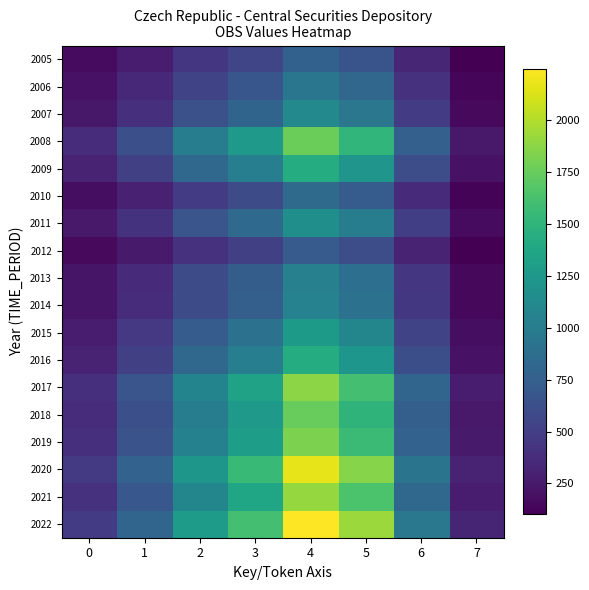

What is the average value of the 2012 series?

382.5